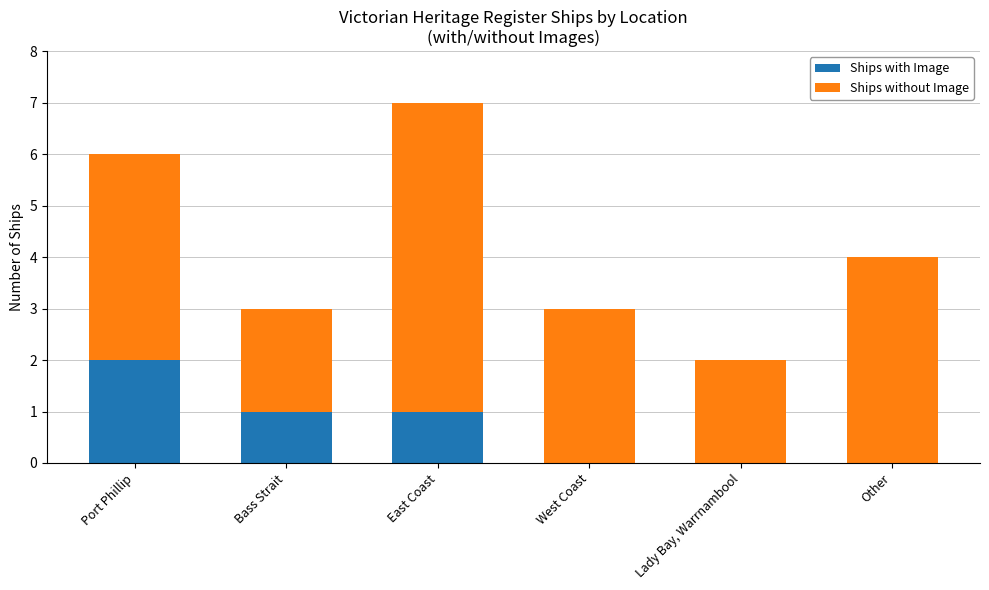

At which category is the sum across all series the highest?

East Coast